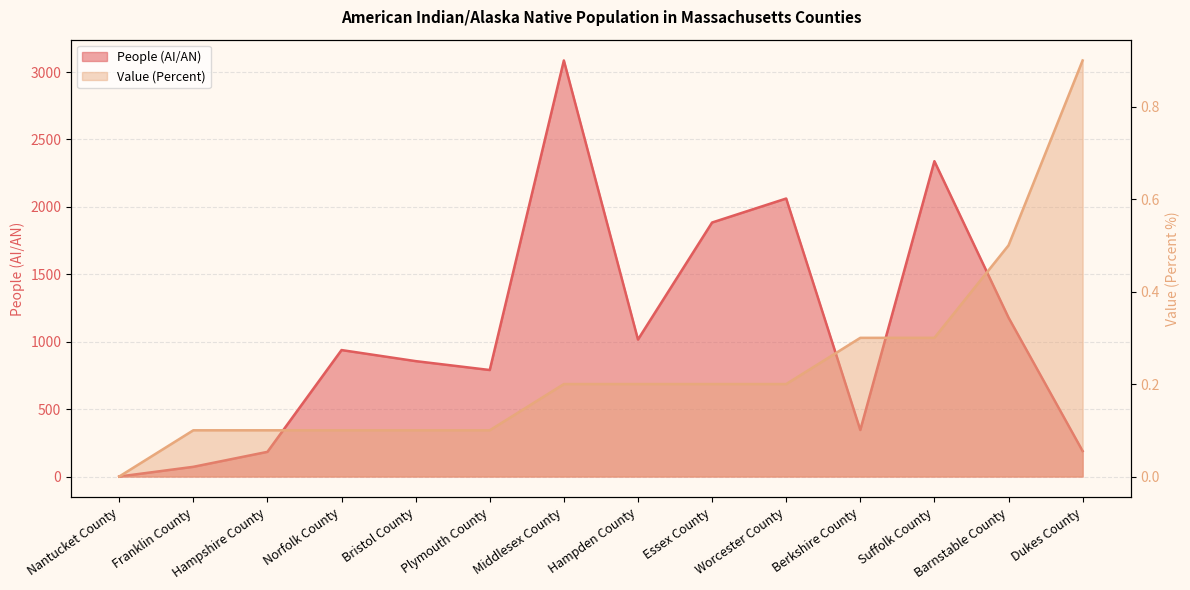

How many data points in Value (Percent) are above 0?

13